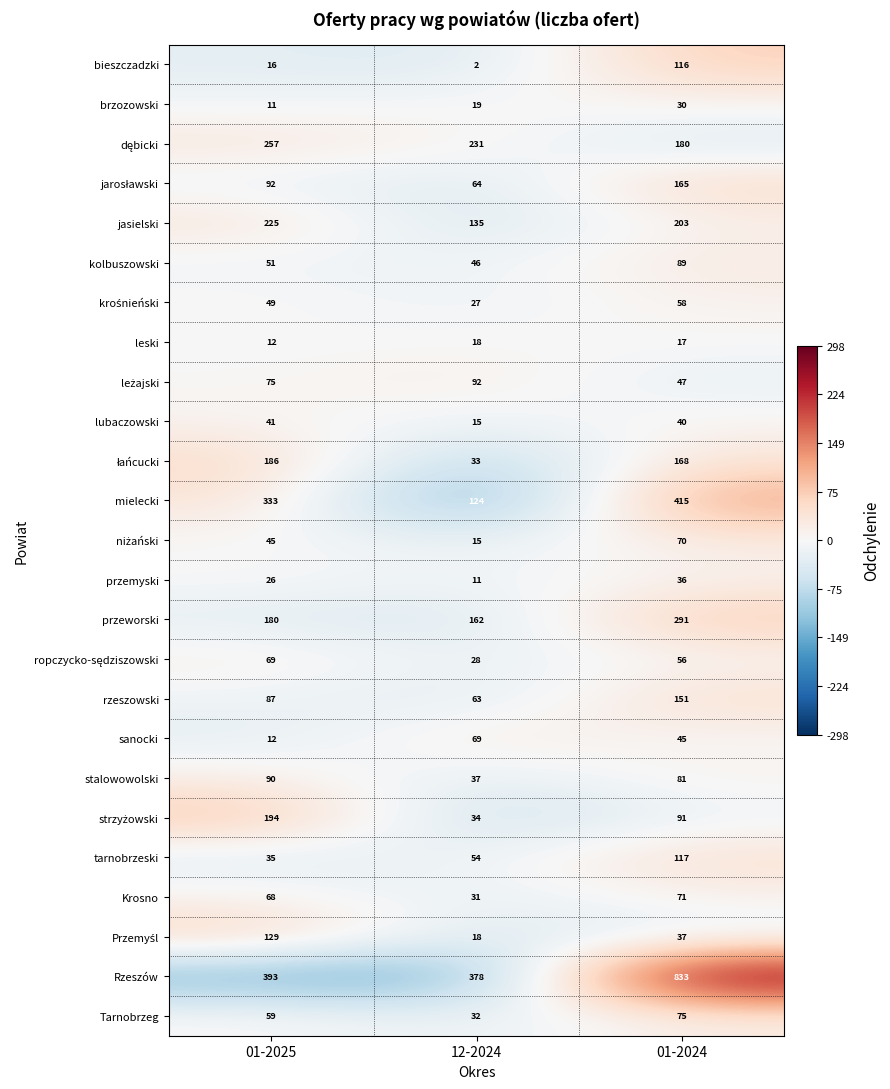

Rank the categories by brzozowski value from lowest to highest.

01-2025, 12-2024, 01-2024